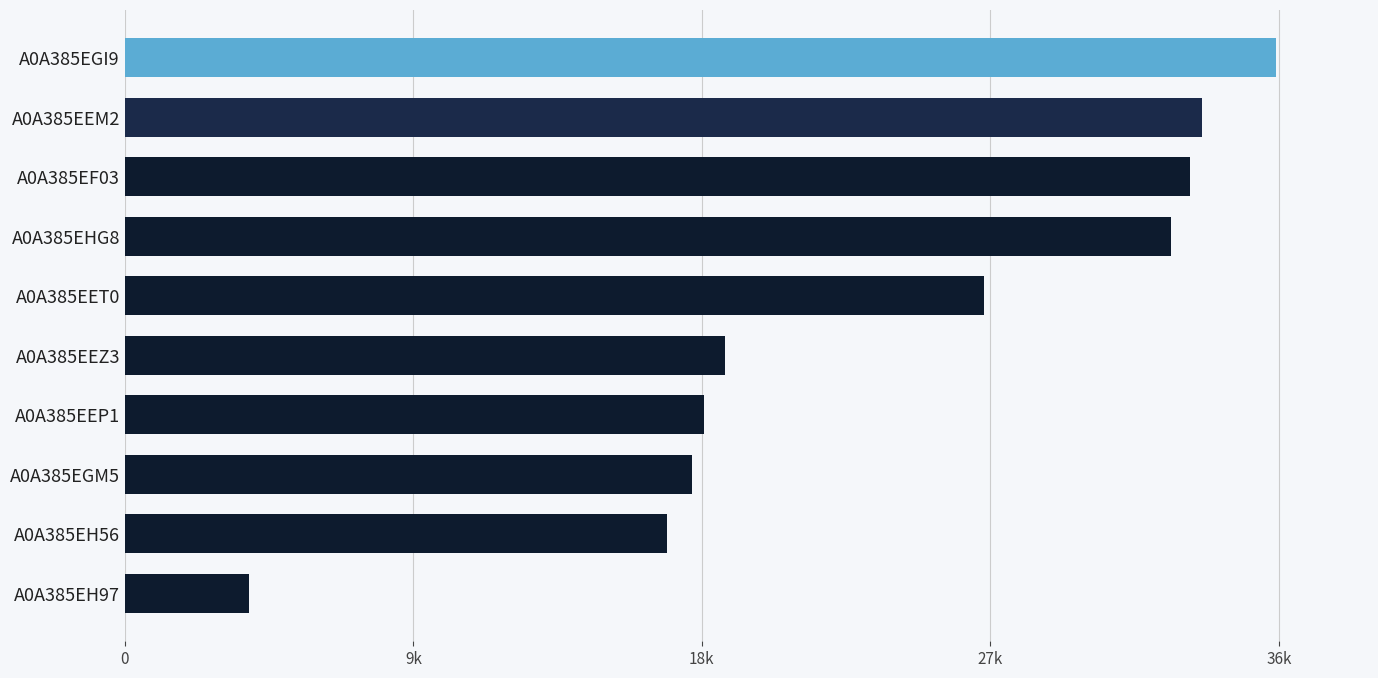

List the labels in order of value, smallest first.

A0A385EH97, A0A385EH56, A0A385EGM5, A0A385EEP1, A0A385EEZ3, A0A385EET0, A0A385EHG8, A0A385EF03, A0A385EEM2, A0A385EGI9